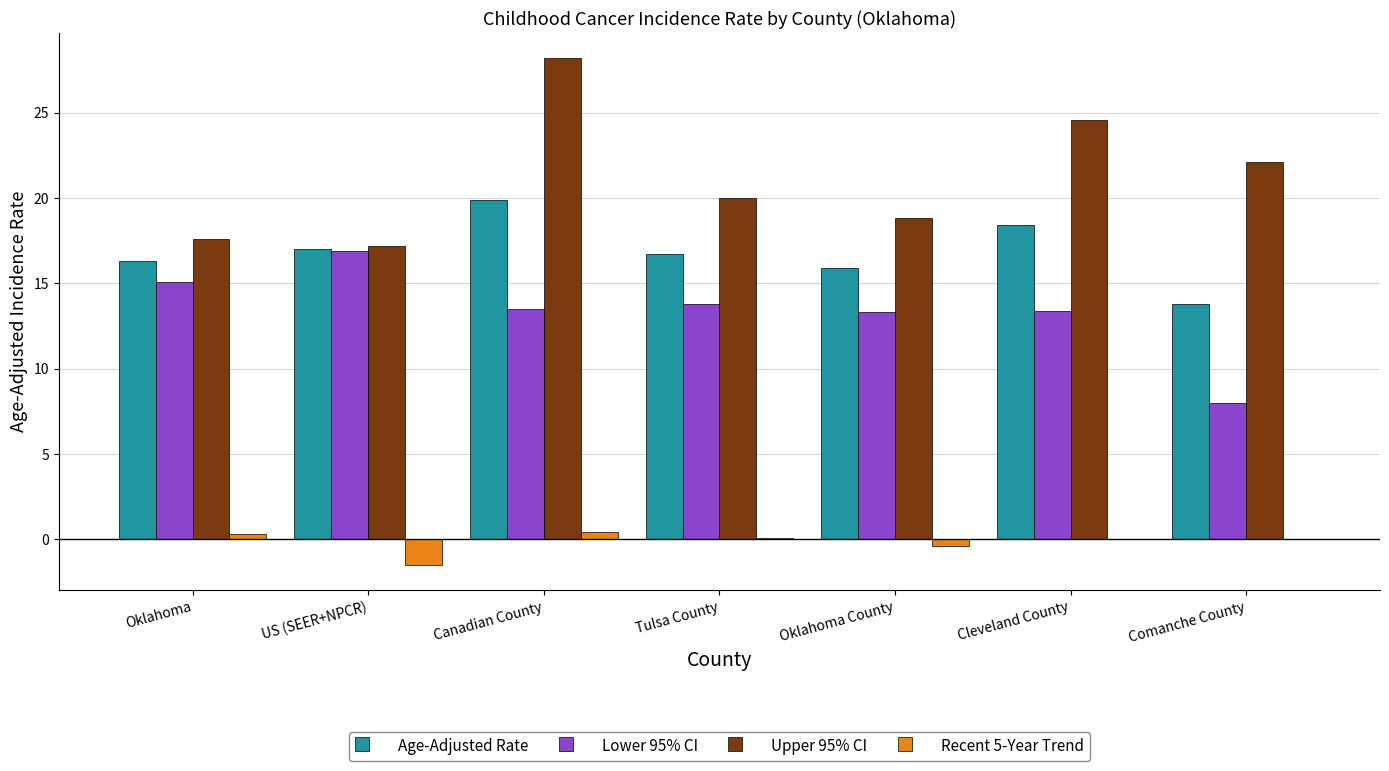

The Lower 95% CI series shows 21.4 at Oklahoma County. True or false?

False